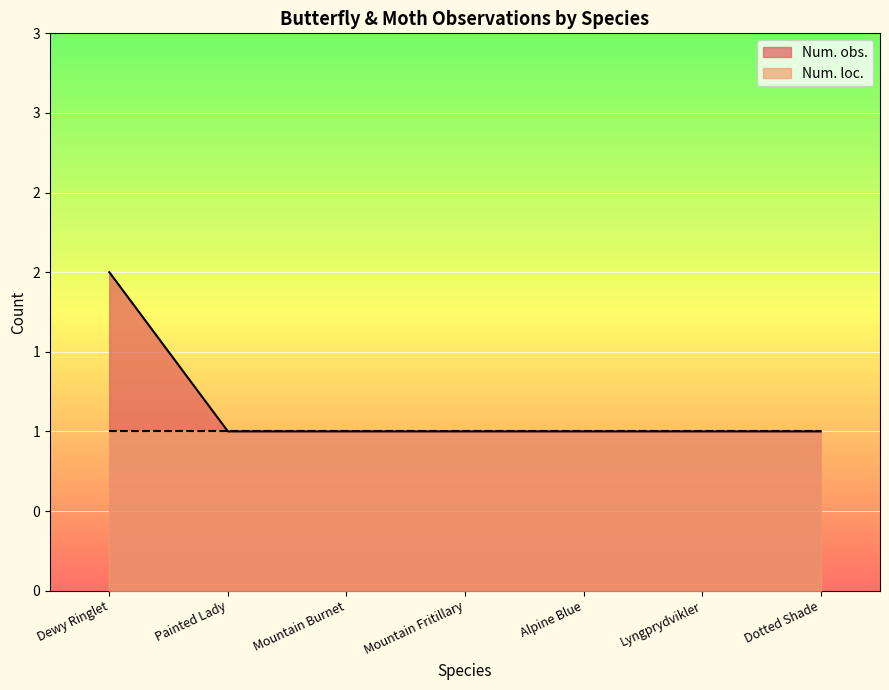

Reading left to right, extract all data points from this chart.

Dewy Ringlet=2	Painted Lady=1	Mountain Burnet=1	Mountain Fritillary=1	Alpine Blue=1	Lyngprydvikler=1	Dotted Shade=1